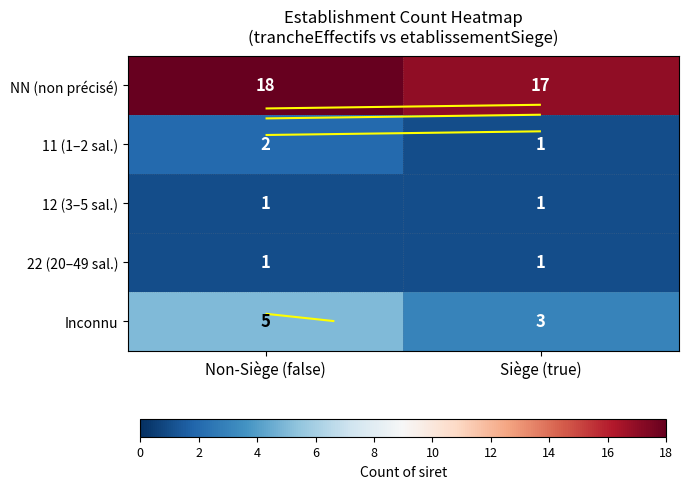

Rank the series by their maximum value, from highest to lowest.

NN (non précisé), Inconnu, 11 (1–2 sal.), 12 (3–5 sal.), 22 (20–49 sal.)